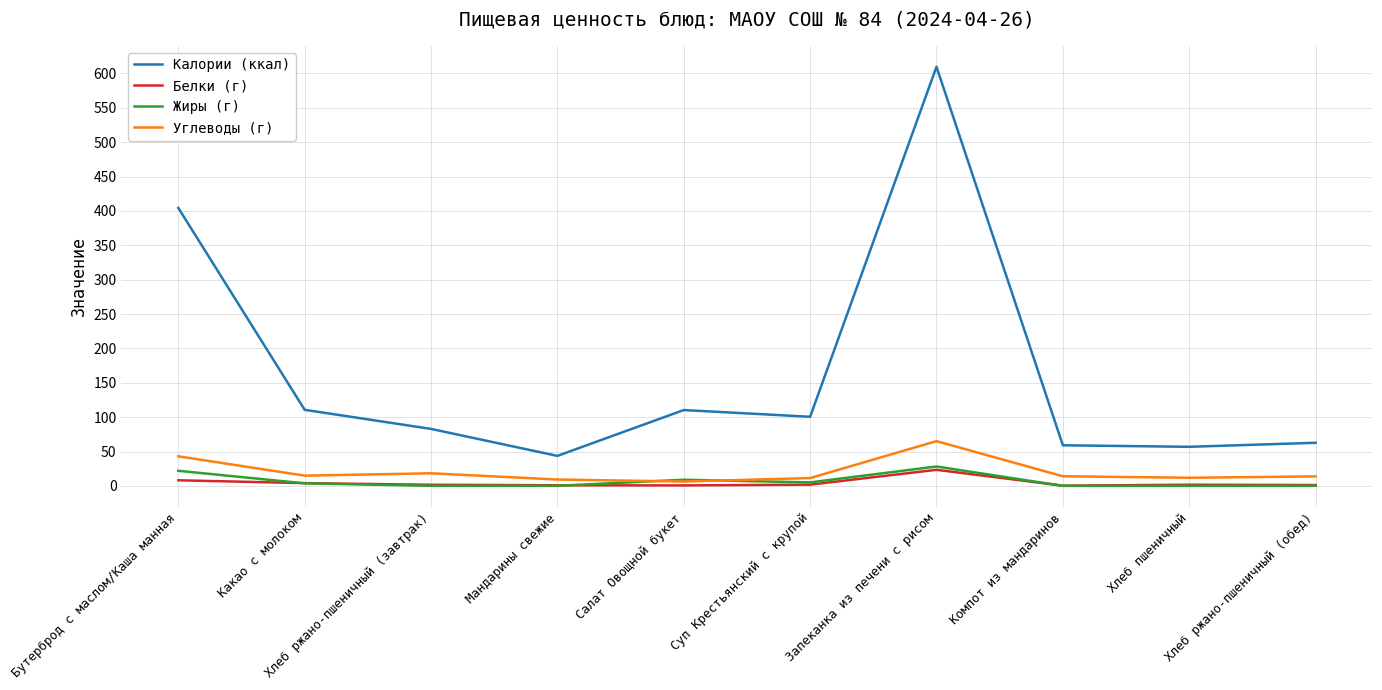

At how many categories does at least one series exceed 148?

2